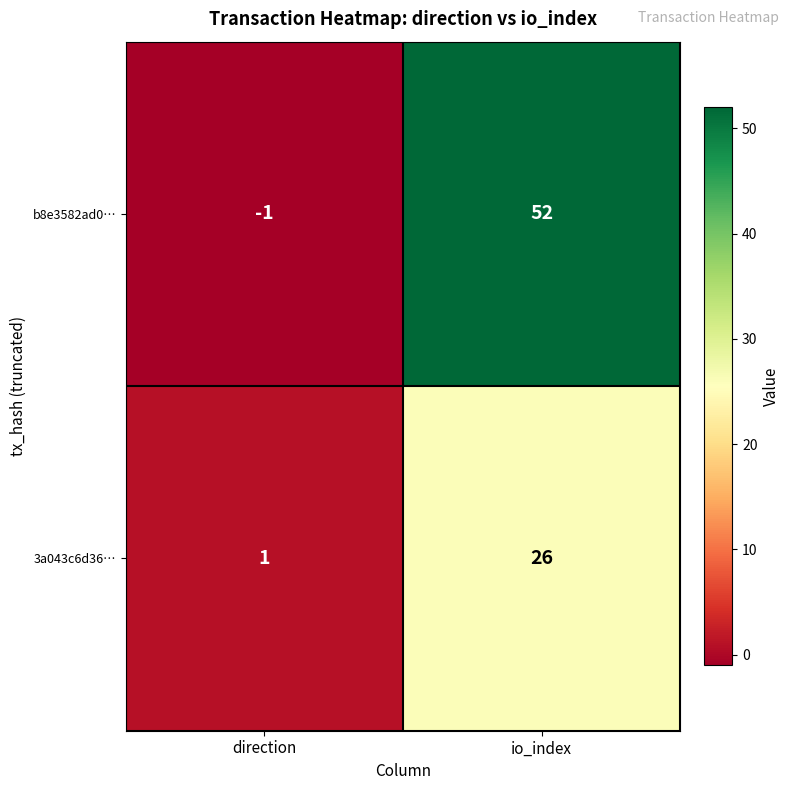

How many data points in 3a043c6d36… are less than 26?

1